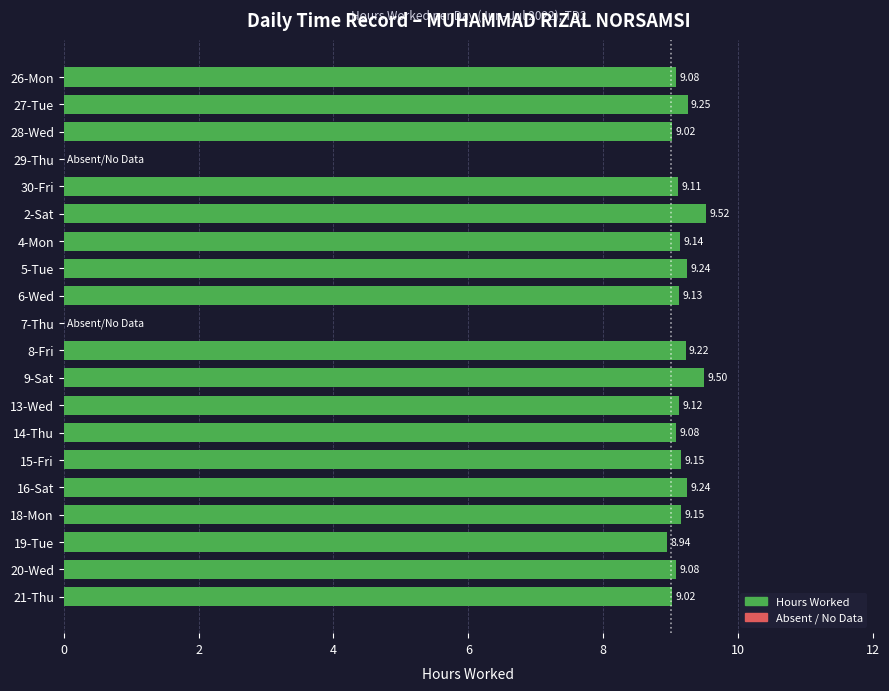

What is the sum of all values?

165.0